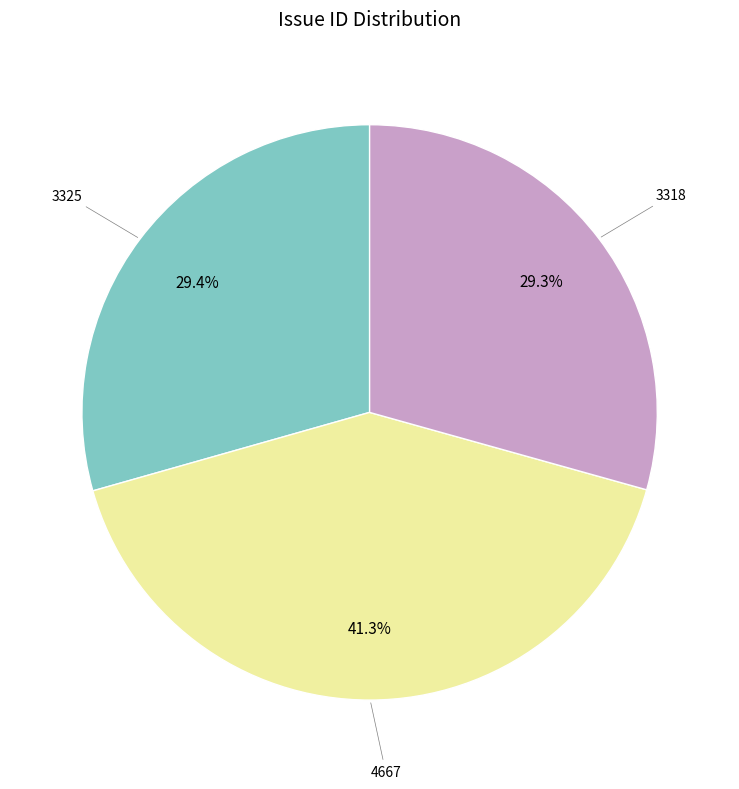

To the nearest percent, what portion does 3318 represent?

29%